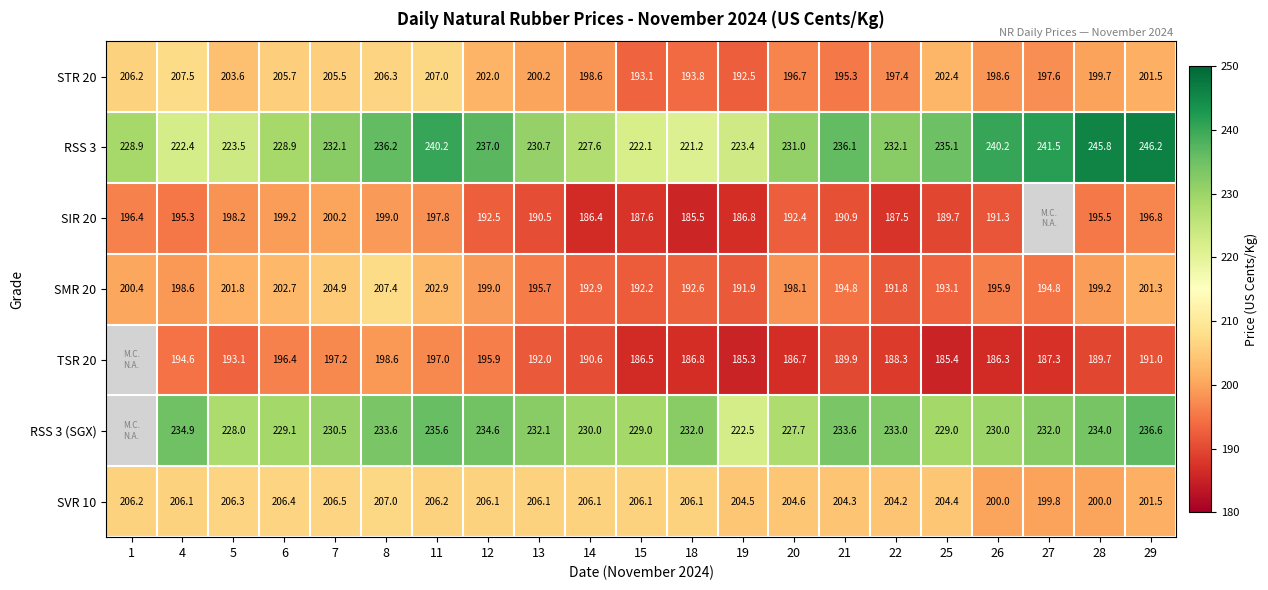

Is the value of SMR 20 at 21 greater than the value of TSR 20 at 21?

Yes